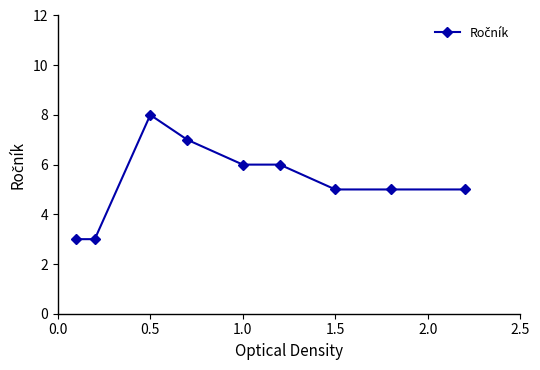

What is the sum of all values?

48